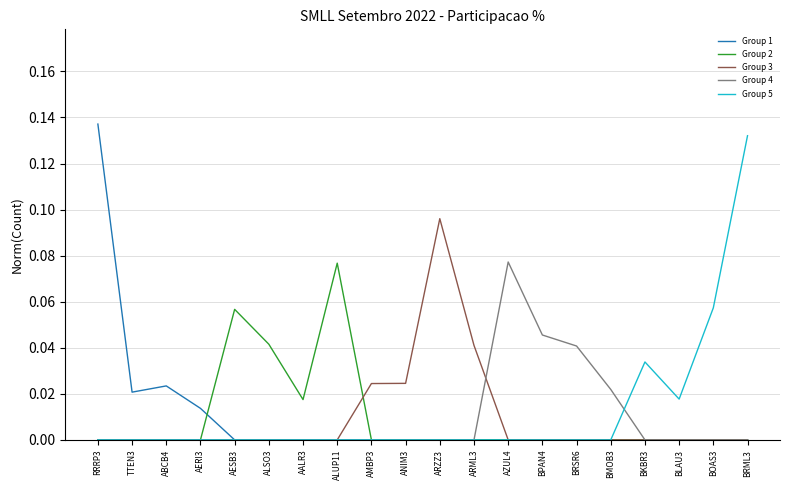

What position from the right is ALSO3?

15